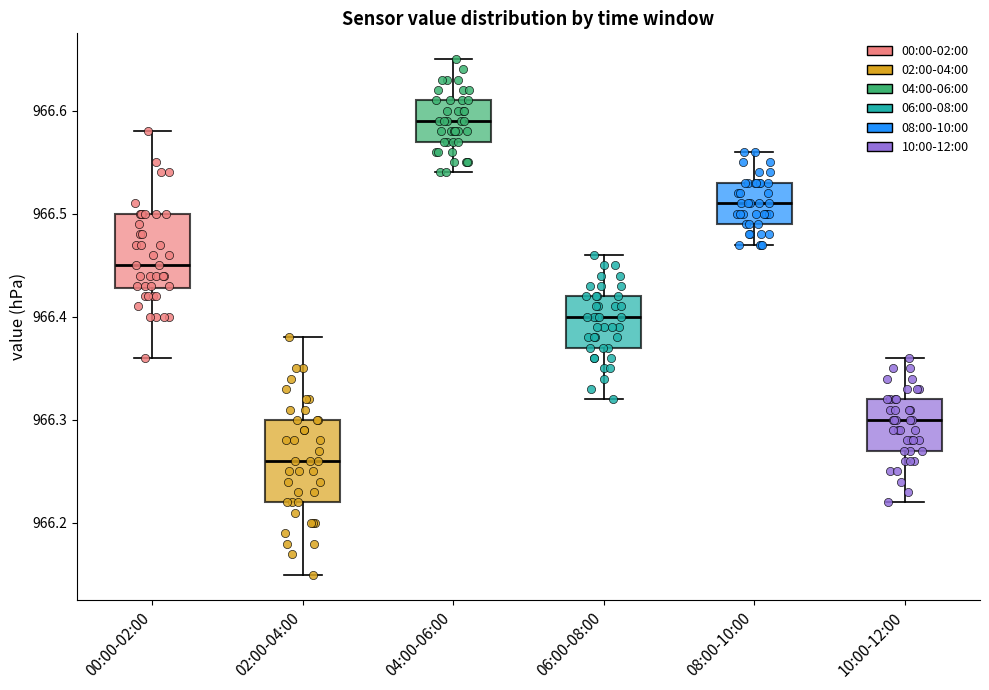

Which box has the lowest median line?

02:00-04:00